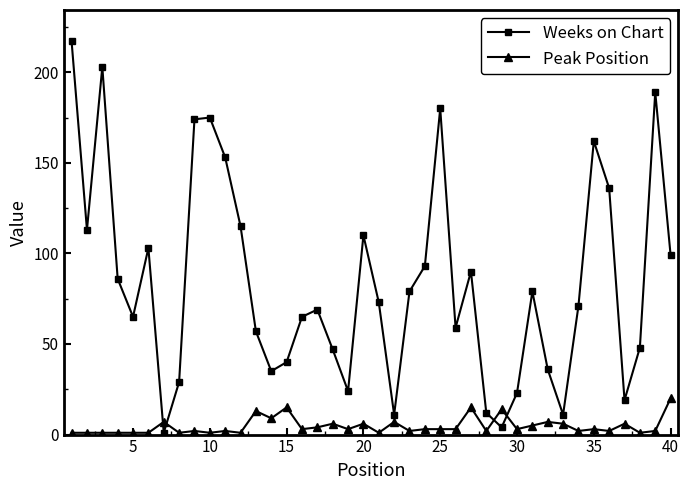

What is the difference between the second highest and minimum values in the Peak Position series?

14